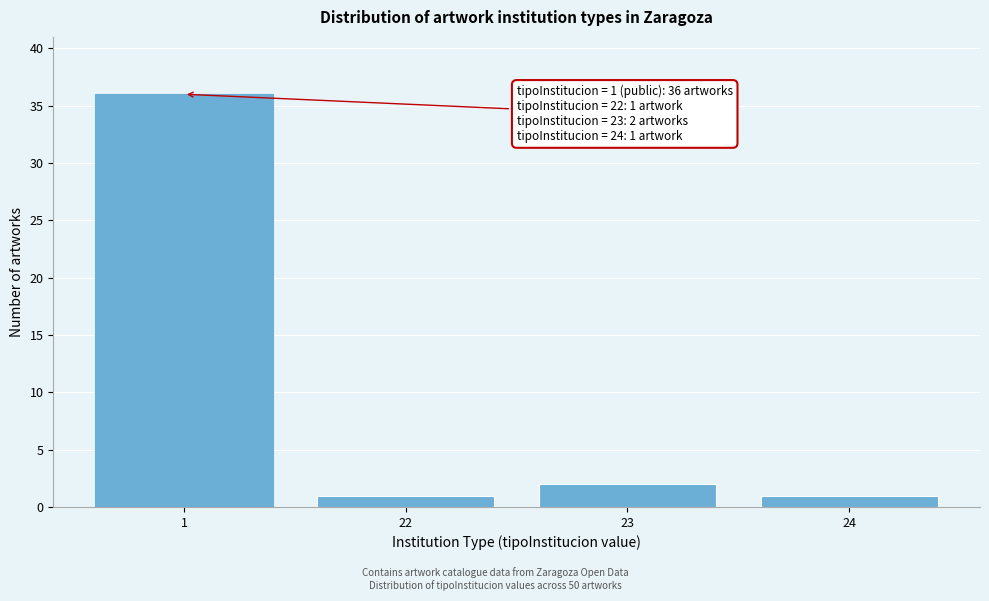

Reading right to left, list all the values displayed in this chart.

24=1	23=2	22=1	1=36